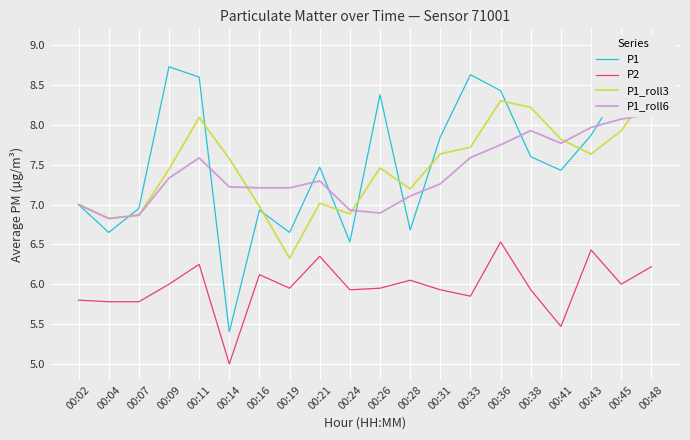

The value of P1_roll6 at 00:24 is 6.9. True or false?

True